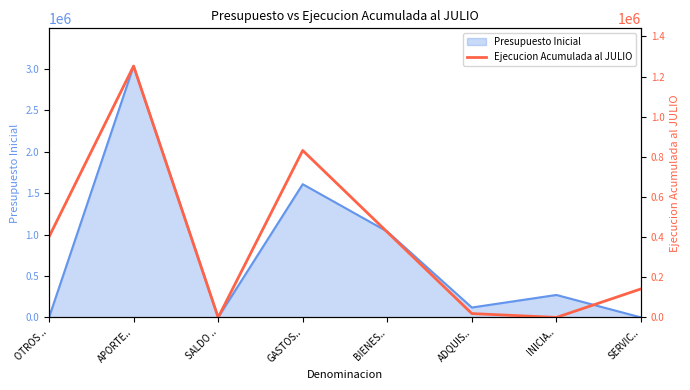

How many data points are less than 401401?

4